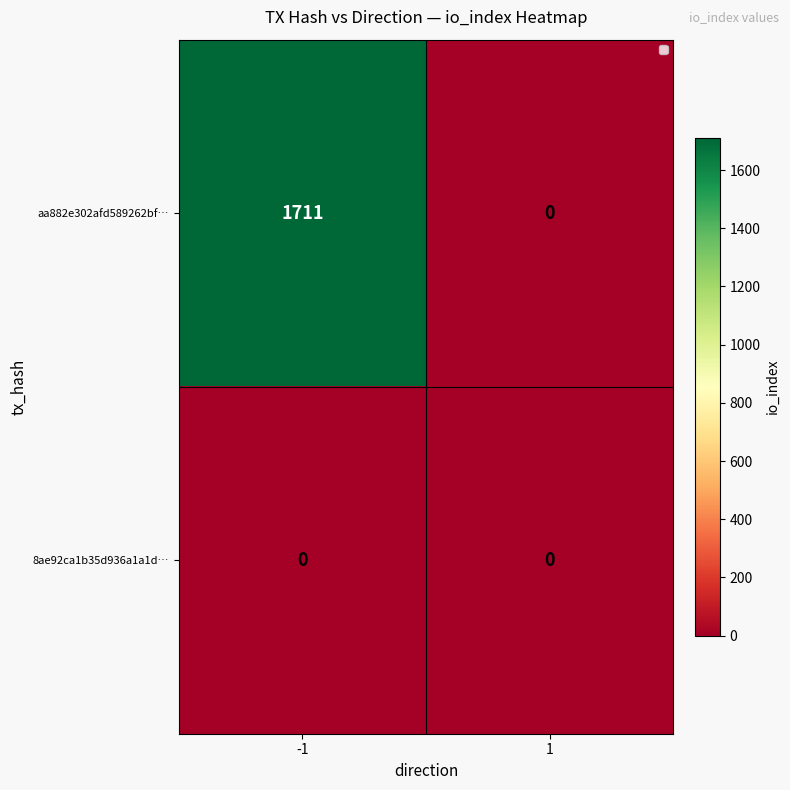

Rank the series by their average value, from highest to lowest.

aa882e302afd589262bf…, 8ae92ca1b35d936a1a1d…